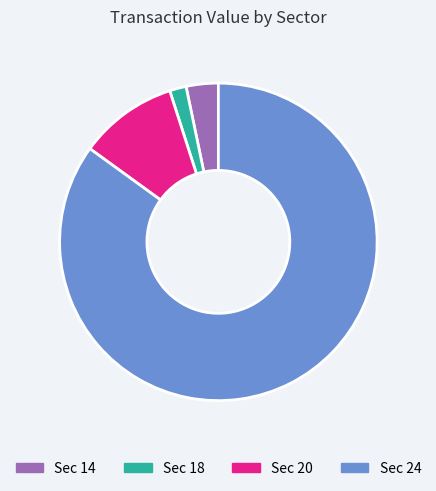

Between Sec 20 and Sec 14, which is larger?

Sec 20